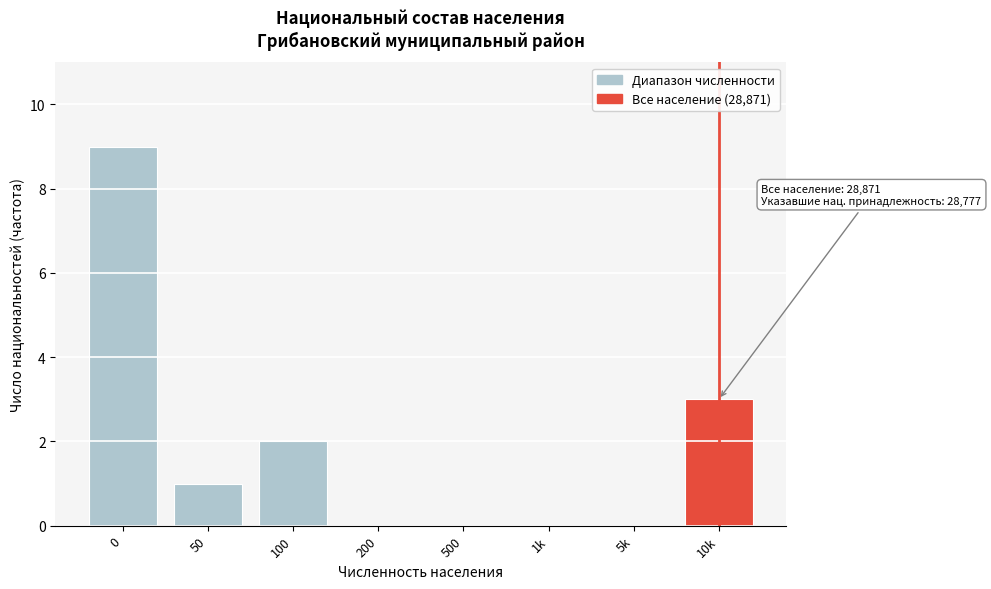

Reading right to left, list all the values displayed in this chart.

10k=3	5k=0	1k=0	500=0	200=0	100=2	50=1	0=9